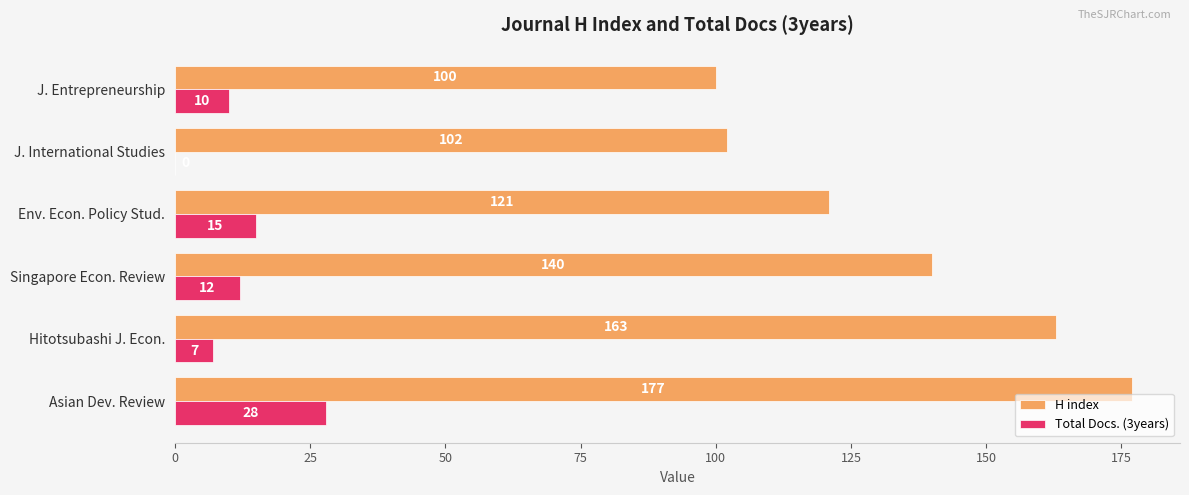

The H index series shows 84 at Hitotsubashi J. Econ.. True or false?

False